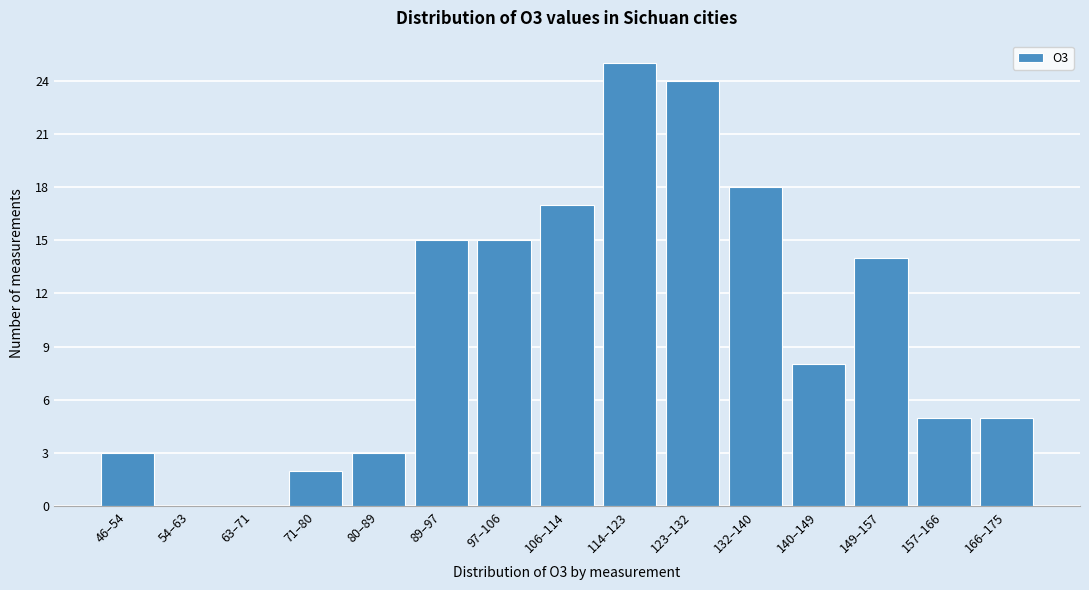

Reading right to left, what are all the values shown in this chart?

166–175=5	157–166=5	149–157=14	140–149=8	132–140=18	123–132=24	114–123=25	106–114=17	97–106=15	89–97=15	80–89=3	71–80=2	63–71=0	54–63=0	46–54=3